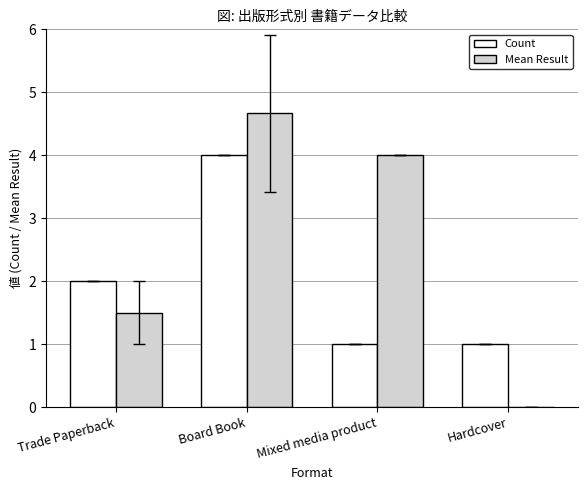

True or false: Mean Result has a value of 7.9 at Board Book.

False